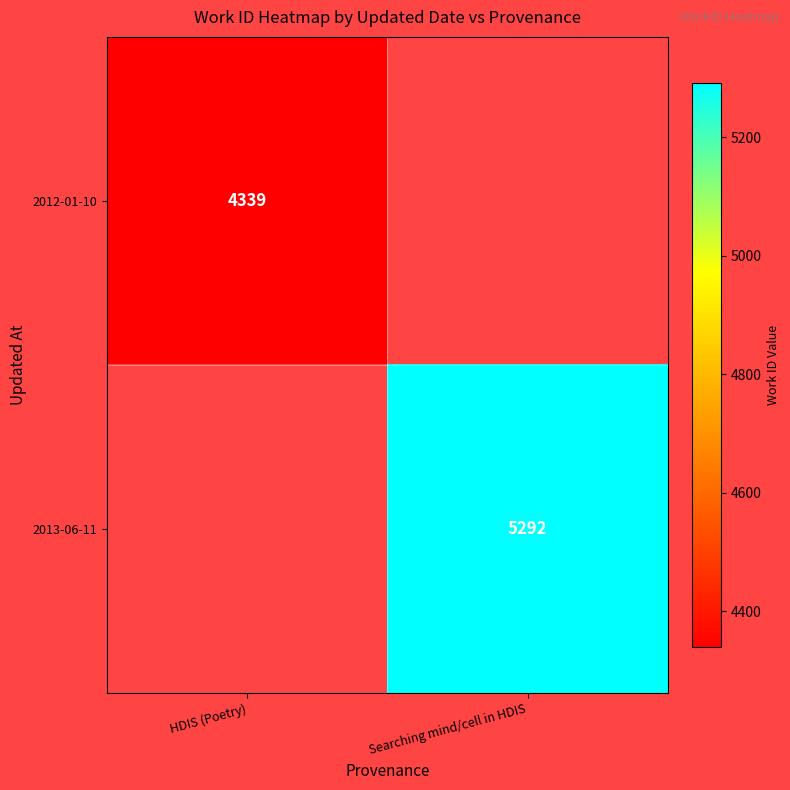

At which category does the chart reach its minimum across all series?

HDIS (Poetry)